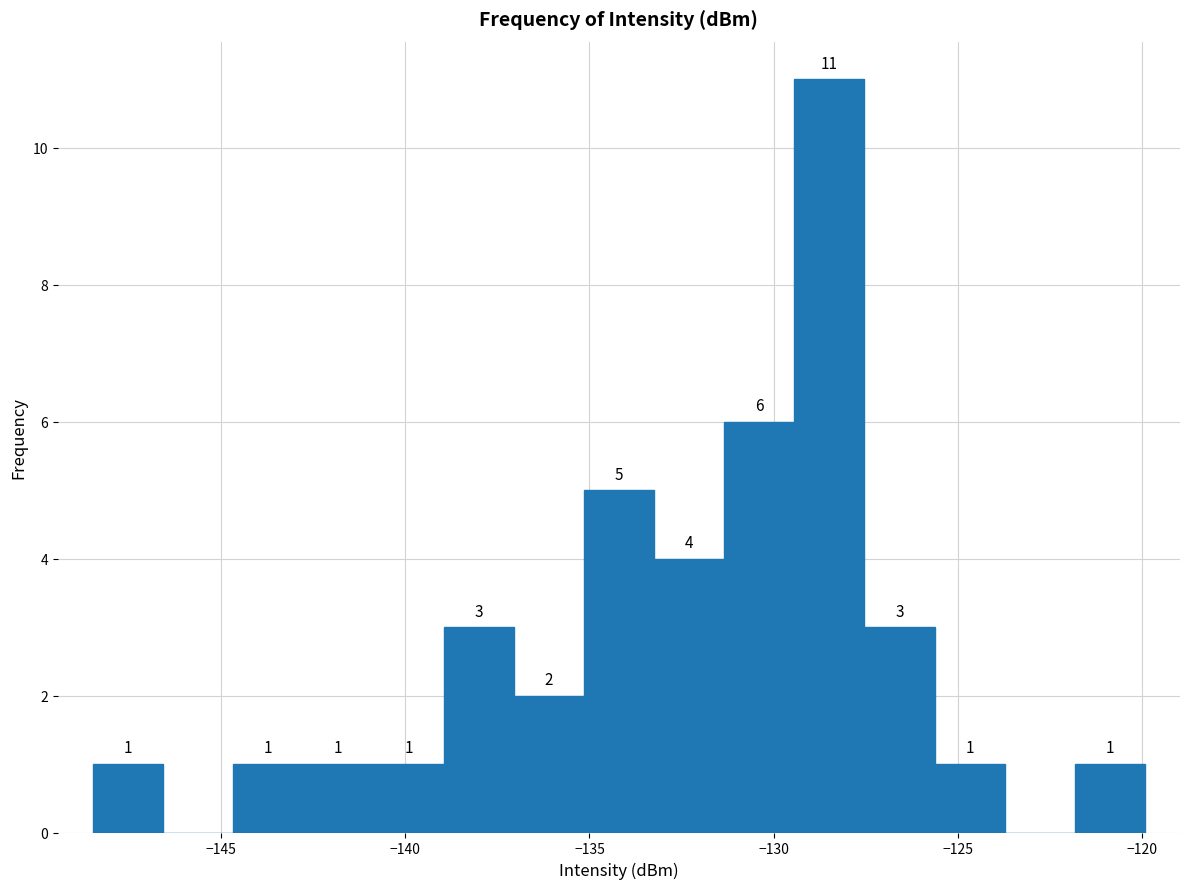

Read against the x-axis, roughly where is the centre of the tallest bar?

-128.5